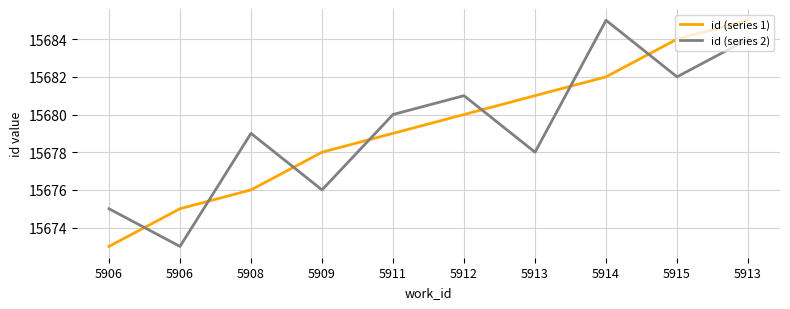

Reading left to right, extract all data points from this chart.

id (series 1): 15673	15675	15676	15678	15679	15680	15681	15682	15684	15685
id (series 2): 15675	15673	15679	15676	15680	15681	15678	15685	15682	15684